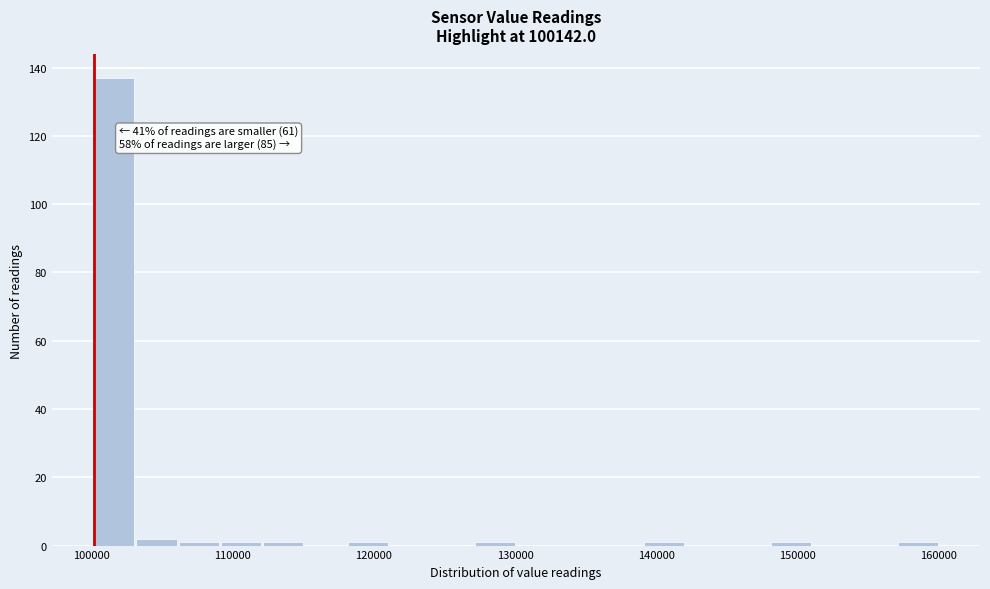

Read against the x-axis, roughly where is the centre of the tallest bar?

102000